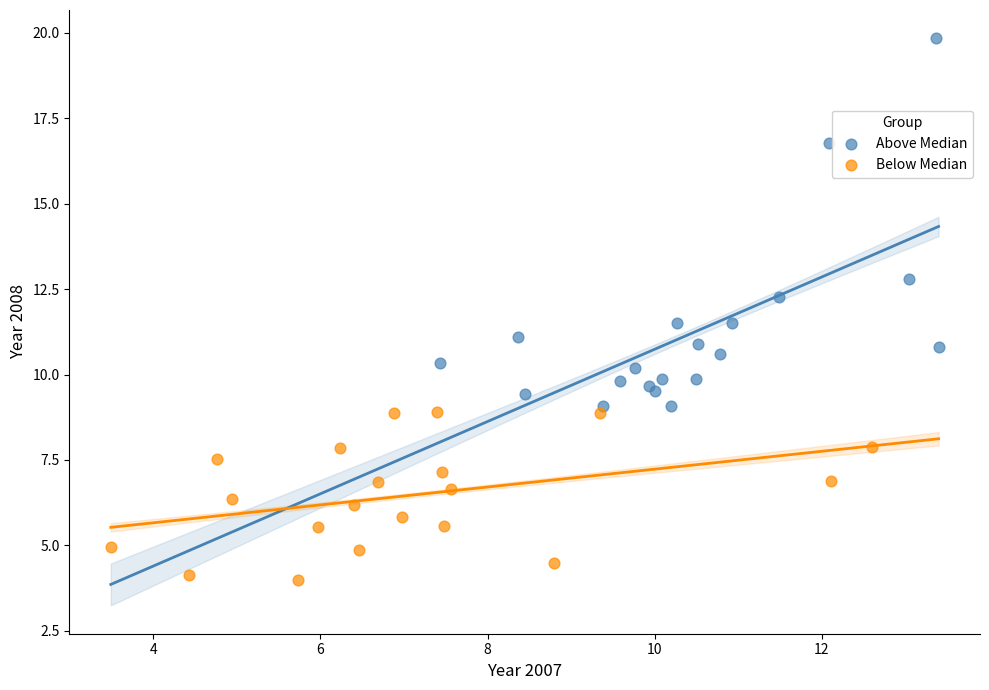

What are all the series names shown in the legend?

Above Median, Below Median